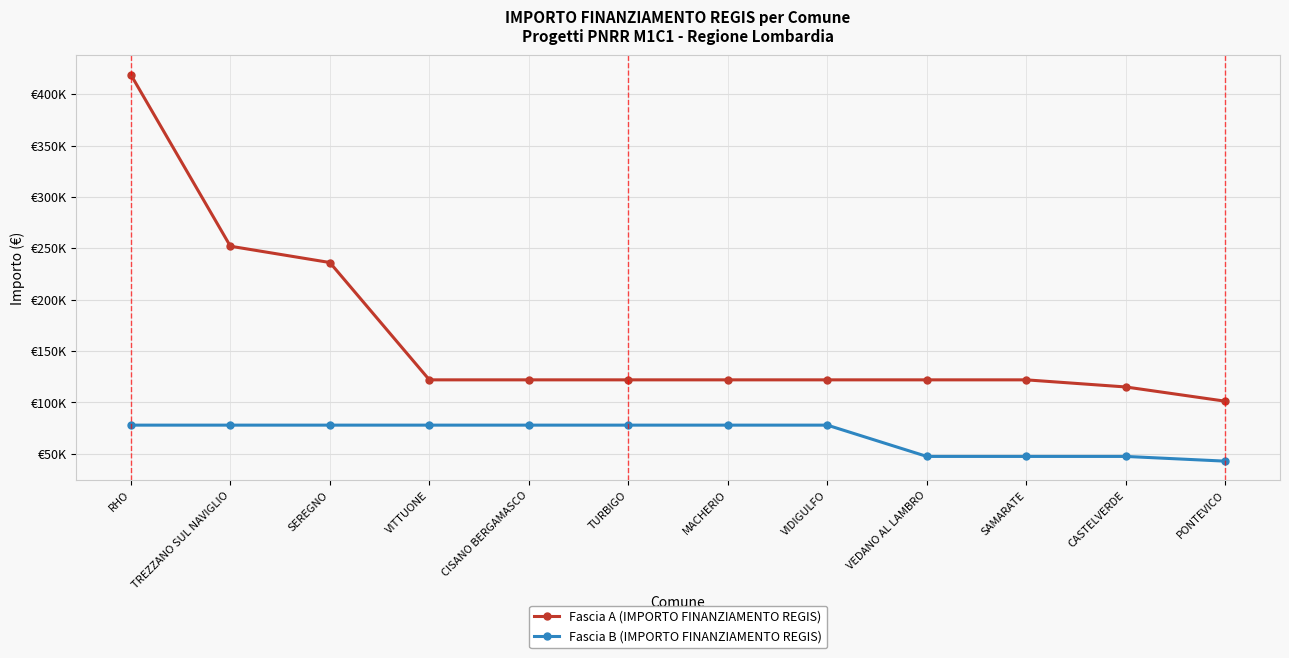

What are all the series names shown in the legend?

Fascia A (IMPORTO FINANZIAMENTO REGIS), Fascia B (IMPORTO FINANZIAMENTO REGIS)